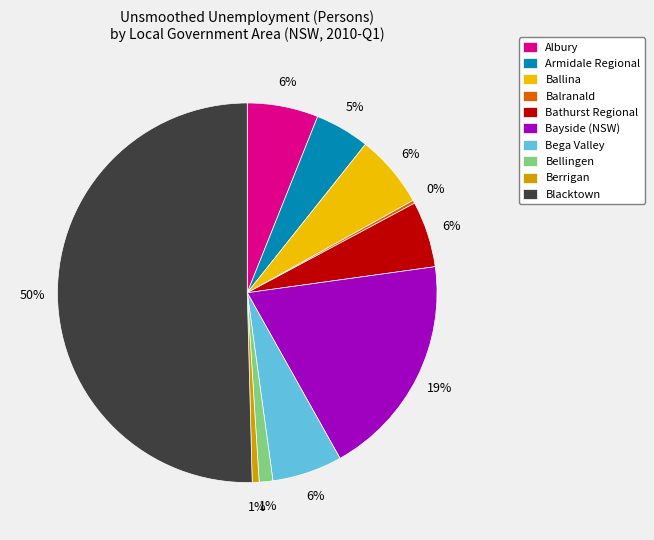

Is it true that Albury is 1% of the pie?

False